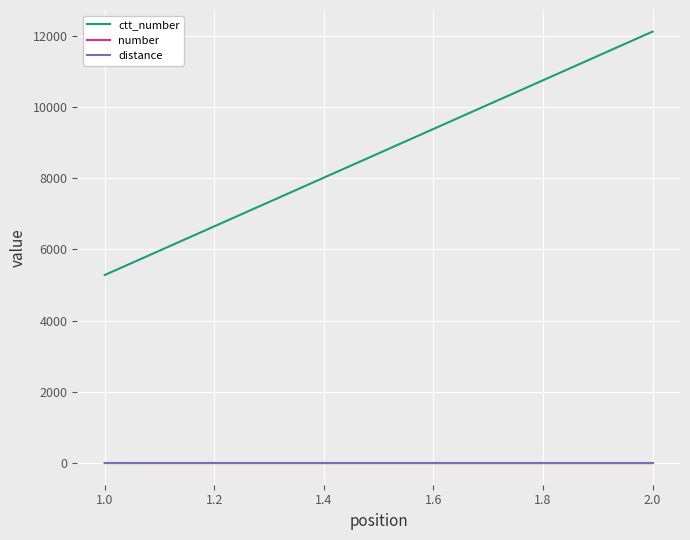

What are all the series names shown in the legend?

ctt_number, number, distance